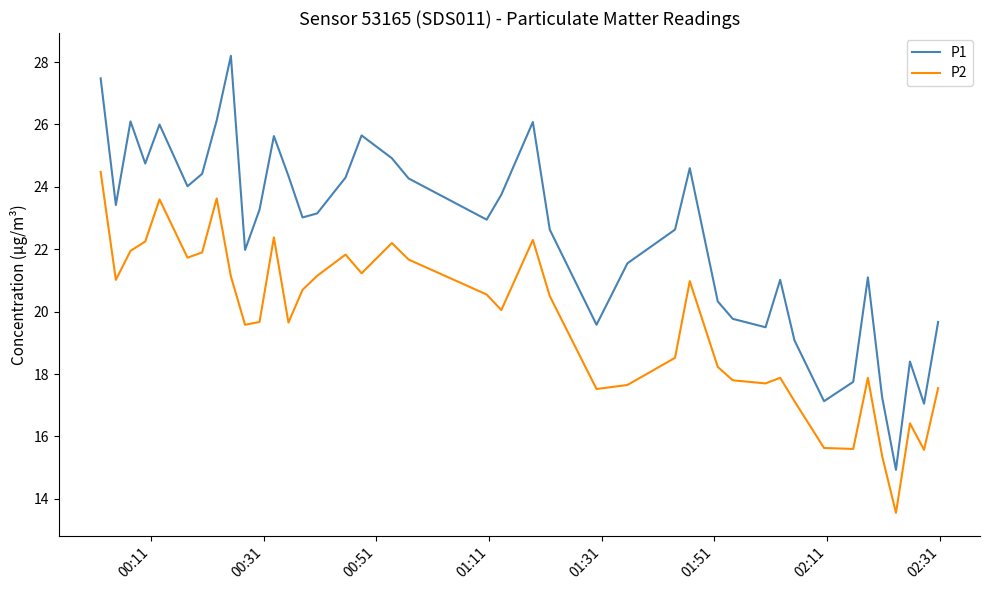

List the series in order of their peak value, highest first.

P1, P2